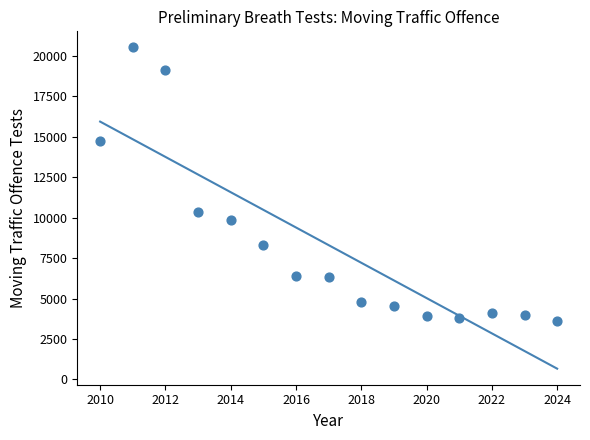

What is the range of X values (max minus min)?

14